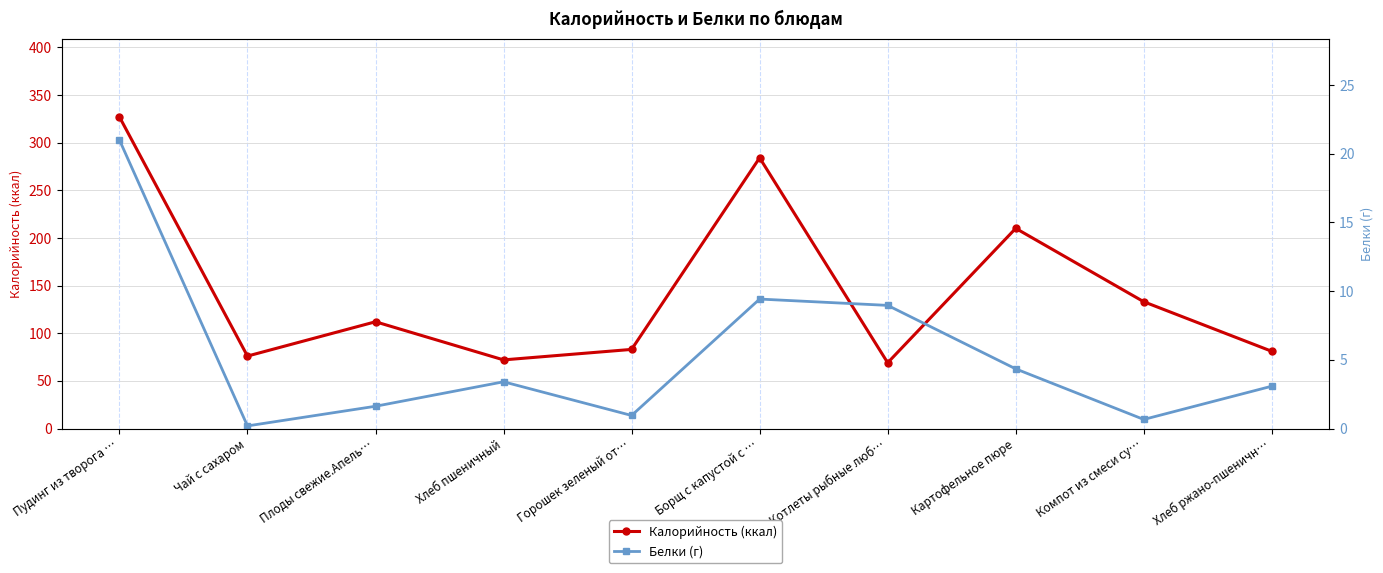

Which category has the highest value in the Белки (г) series?

Пудинг из творога …